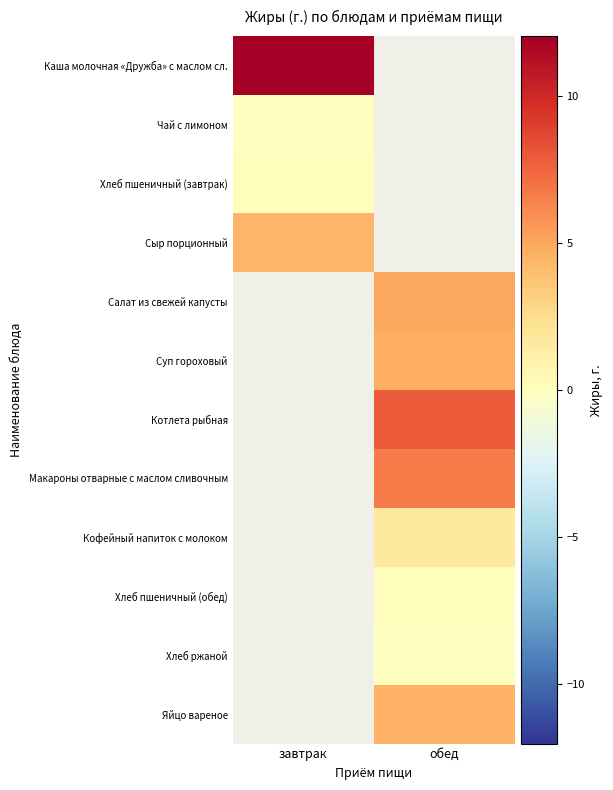

Which category has the lowest value across all series?

завтрак